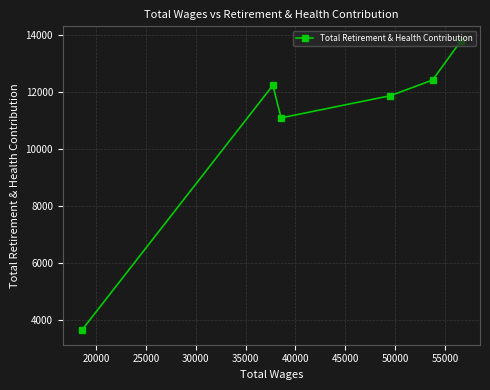

Does the chart display data point markers on the line(s)?

Yes